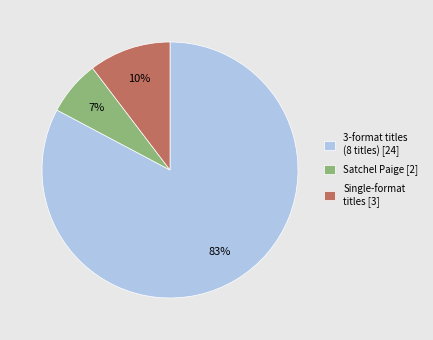

Between 3-format titles (8 titles) [24] and Single-format titles [3], which is larger?

3-format titles (8 titles) [24]